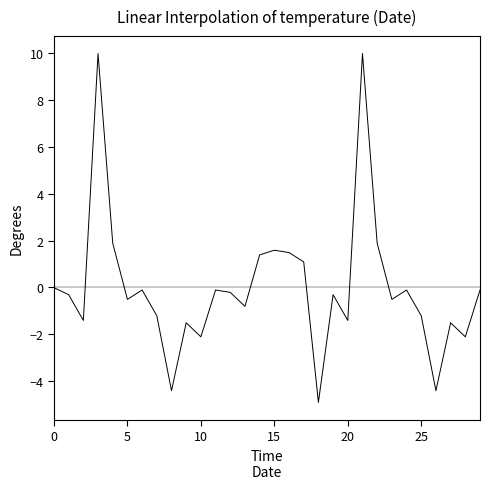

What is the difference between the maximum and minimum values?

14.9